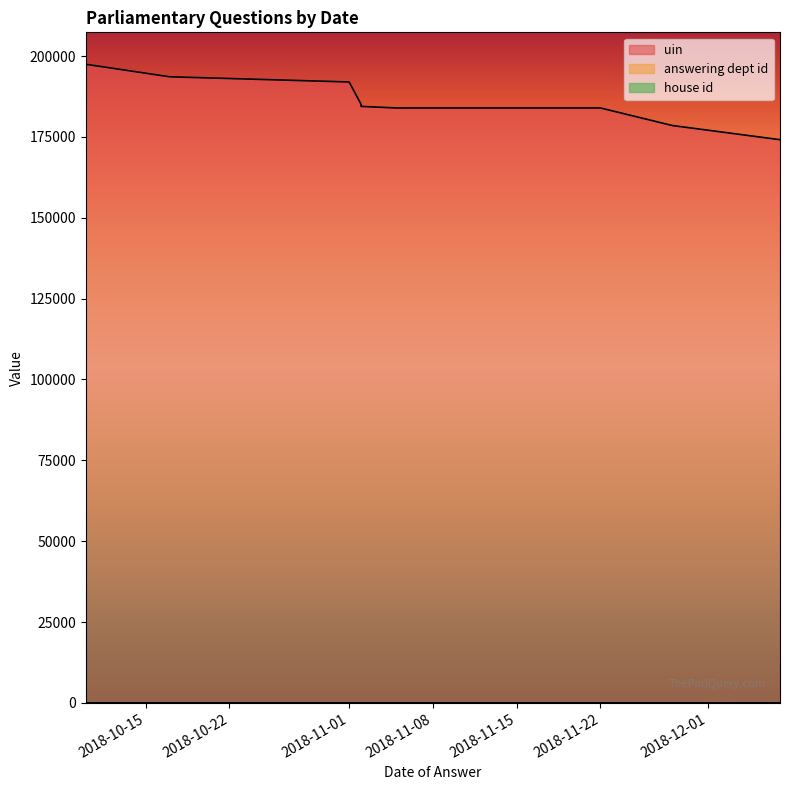

The house id series shows 1 at 2018-11-06. True or false?

True